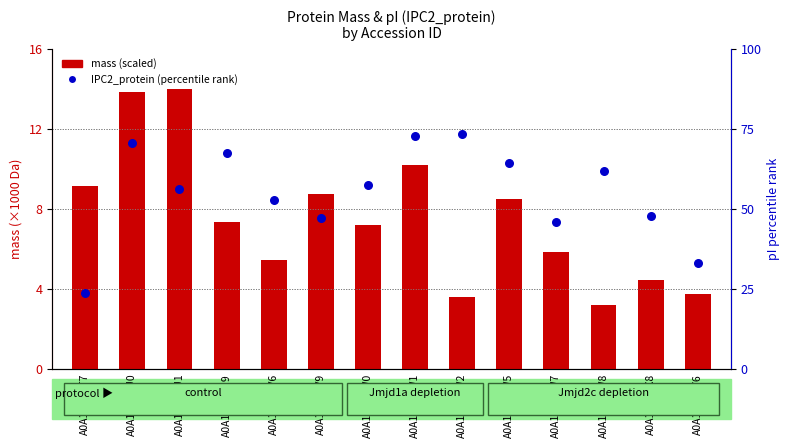

What are all the series names shown in the legend?

mass (scaled), IPC2_protein (percentile)